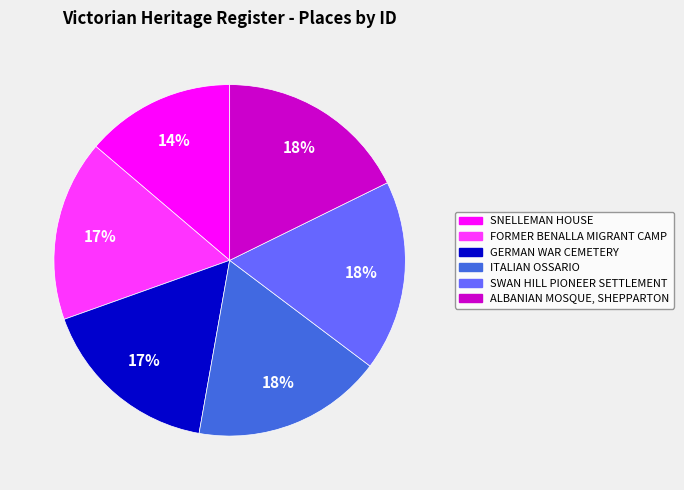

To the nearest percent, what percentage of the pie is ITALIAN OSSARIO?

18%